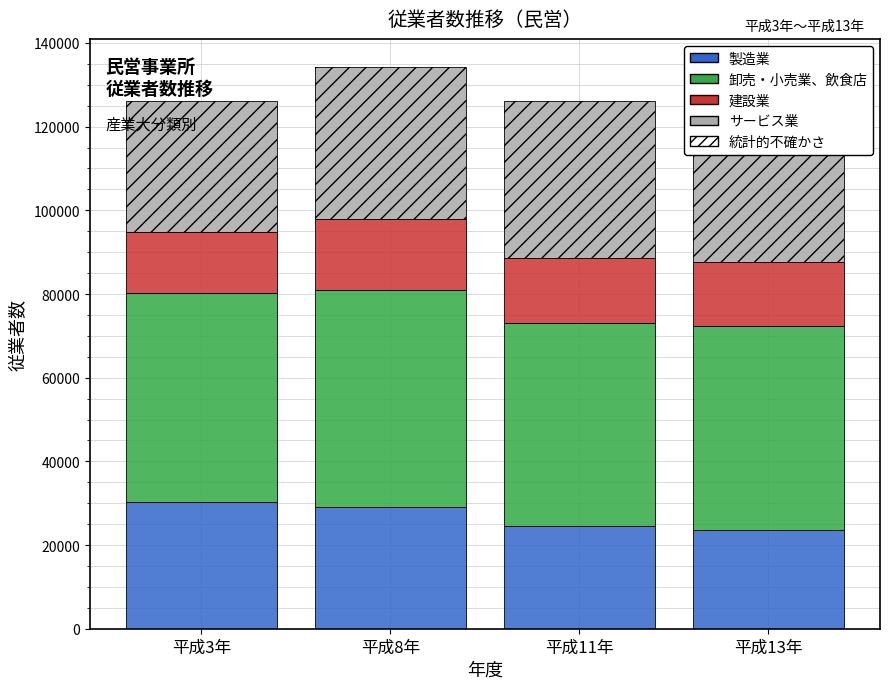

What is the spread (max minus min) of values at 平成3年?

35085